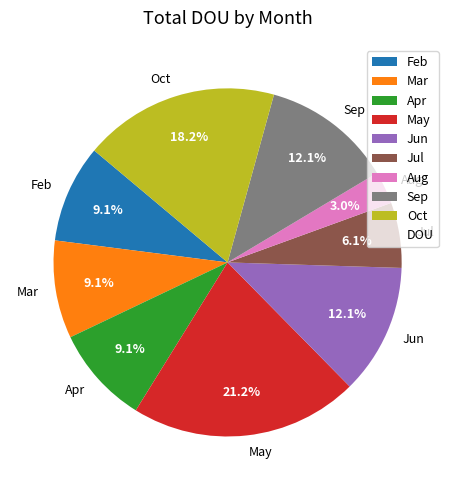

Approximately how many times larger is the value at Aug compared to Oct?

0.2